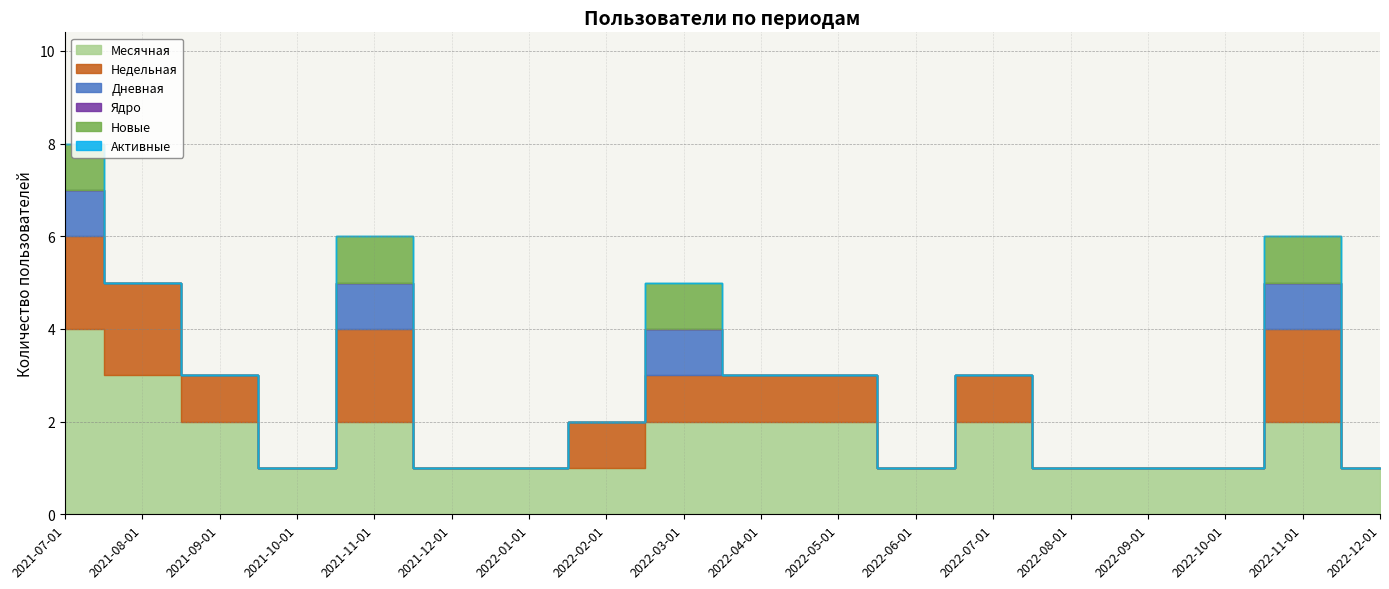

What is the label of the 12th point from the right?

2022-01-01